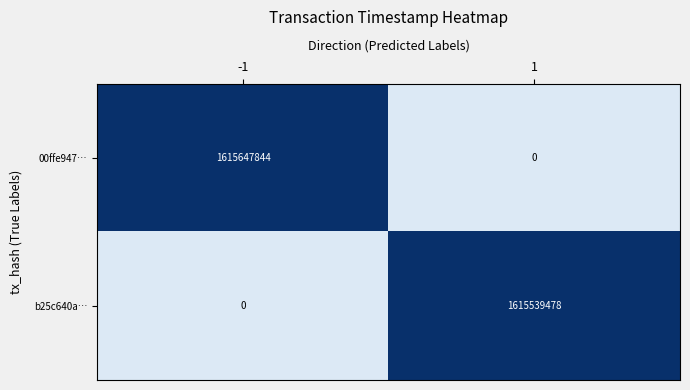

How many values in 00ffe947… are above zero?

1